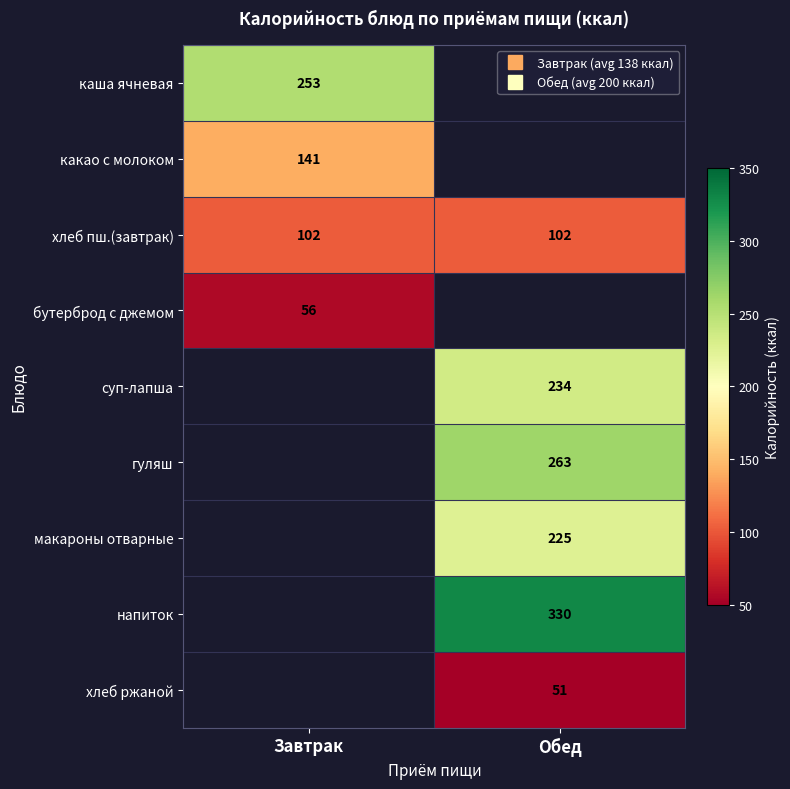

Which series has the largest range (max minus min)?

каша ячневая